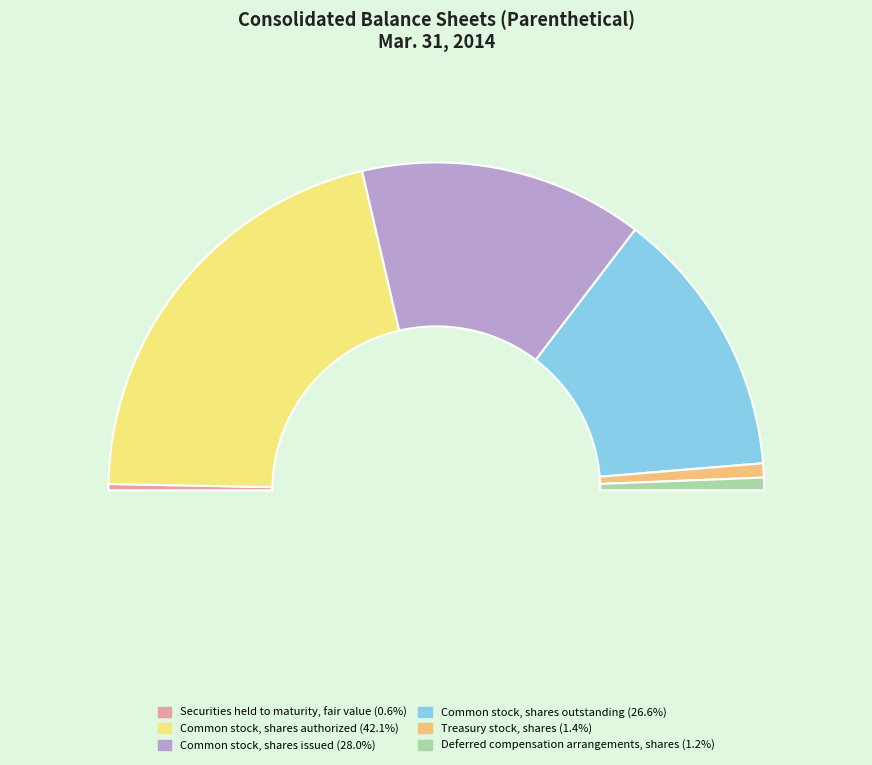

What percentage is NOT represented by Deferred compensation arrangements, shares?

98.8%